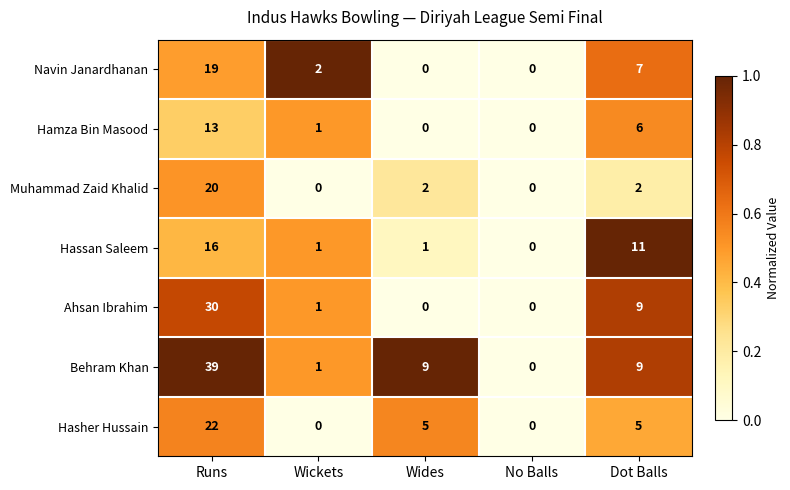

Is it true that Hasher Hussain equals -15 at Wickets?

False